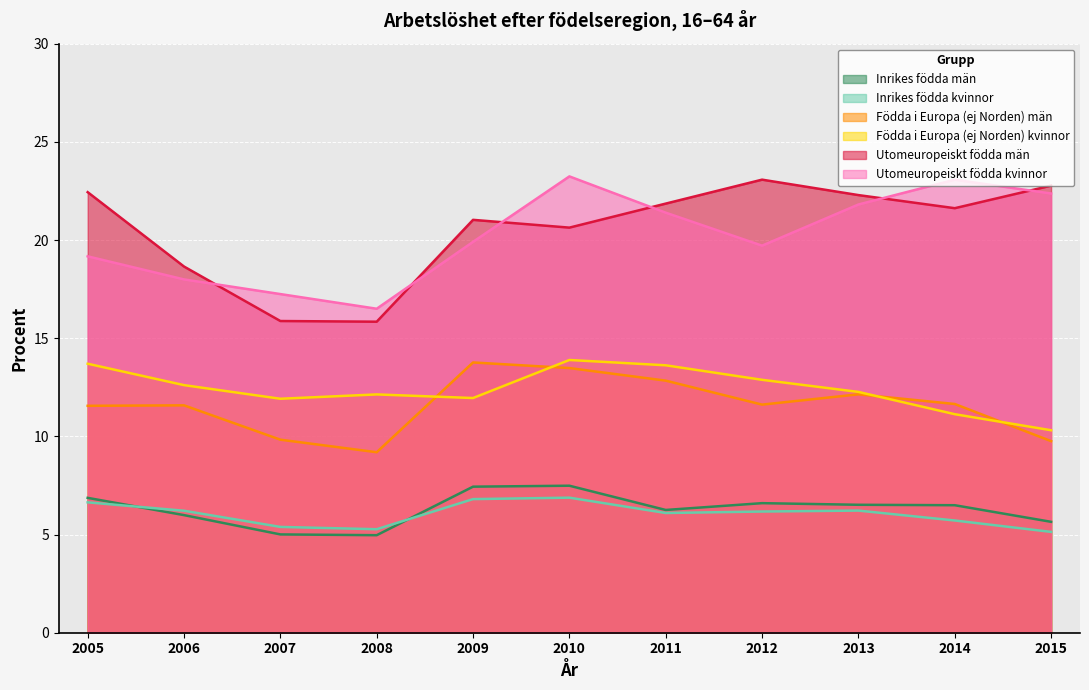

Where is the first local minimum for Födda i Europa (ej Norden) män?

2008